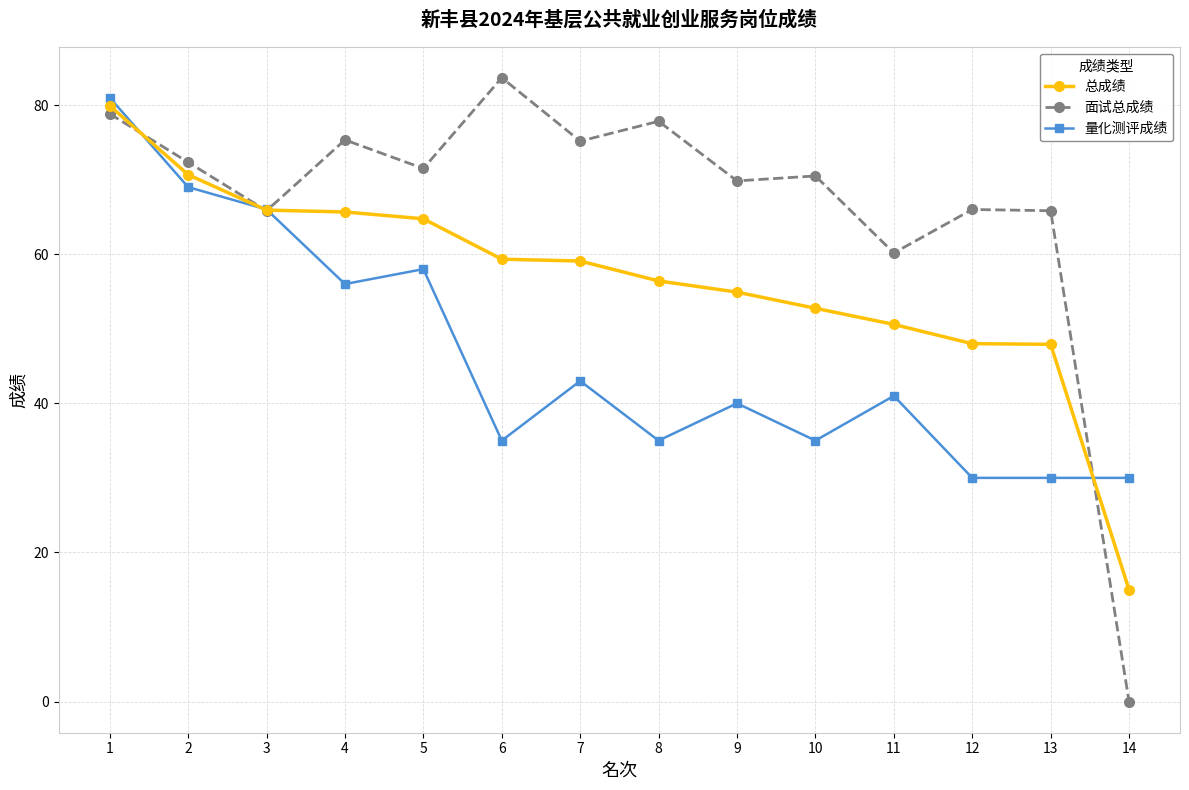

List the series in order of their peak value, lowest first.

总成绩, 量化测评成绩, 面试总成绩